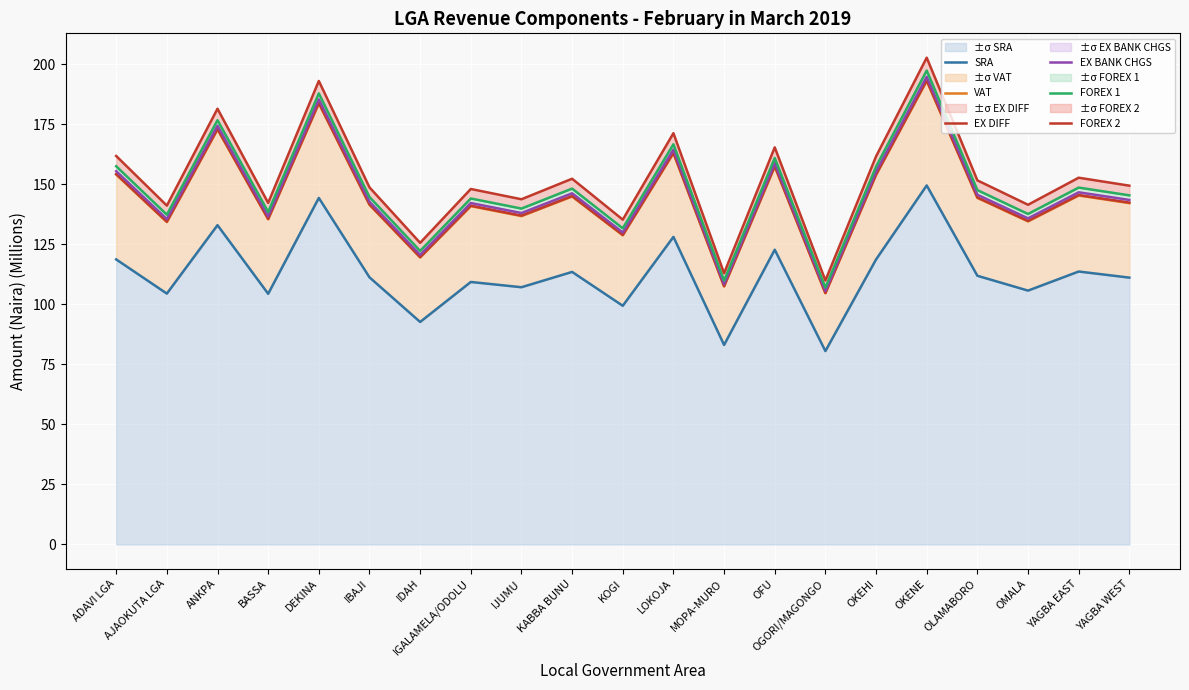

Does the chart display data point markers on the line(s)?

No